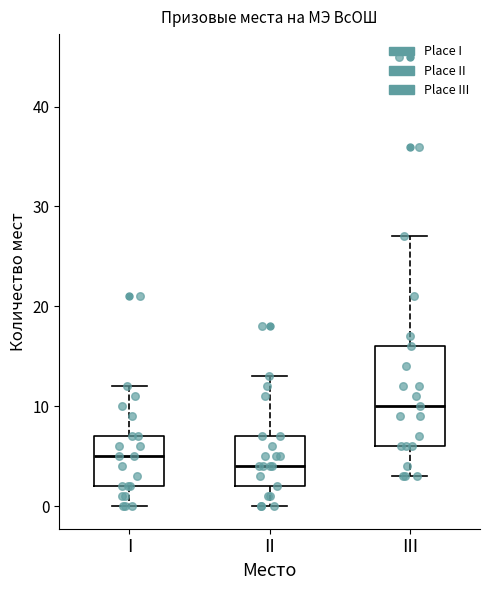

Comparing the boxes themselves (not the whiskers), which one is the tallest?

III